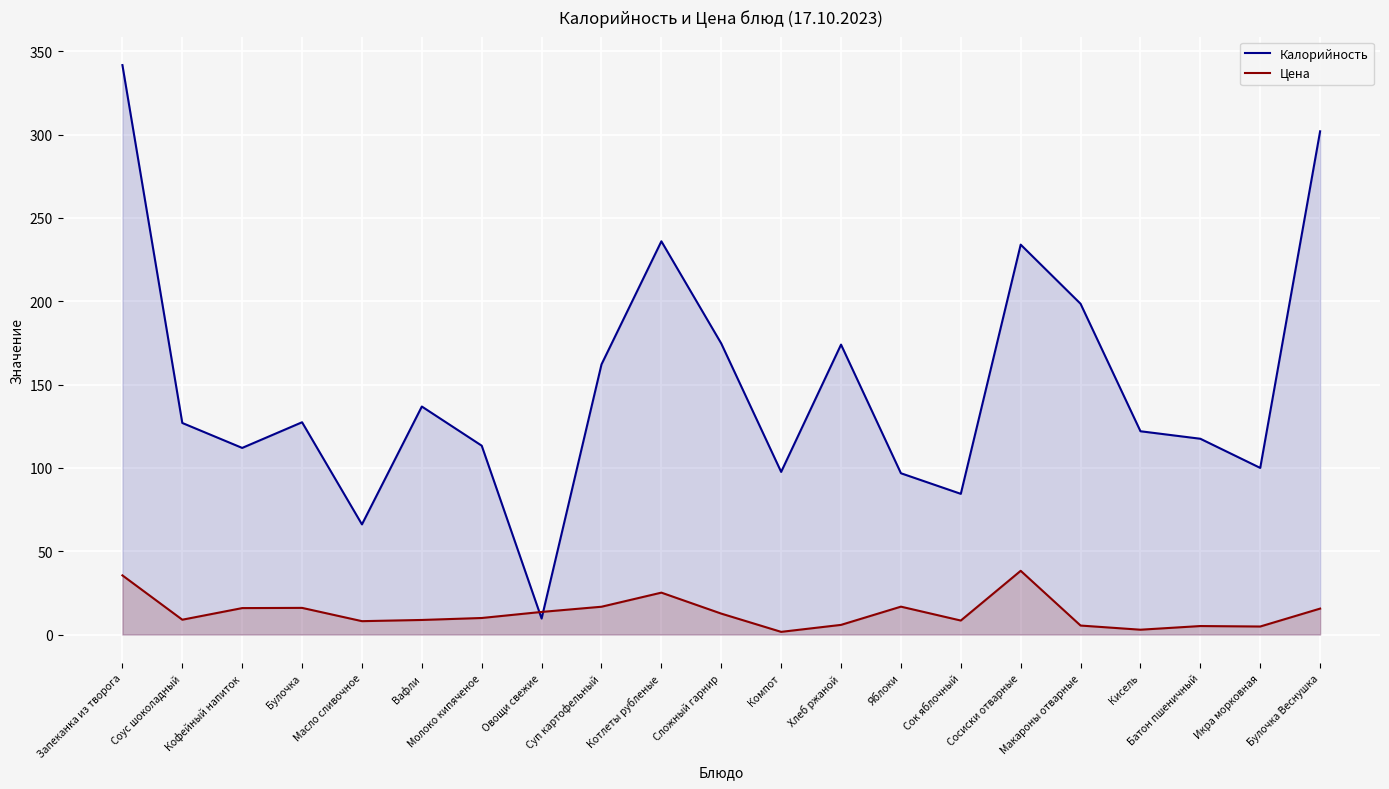

At Макароны отварные, list the series in order from largest to smallest.

Калорийность, Цена